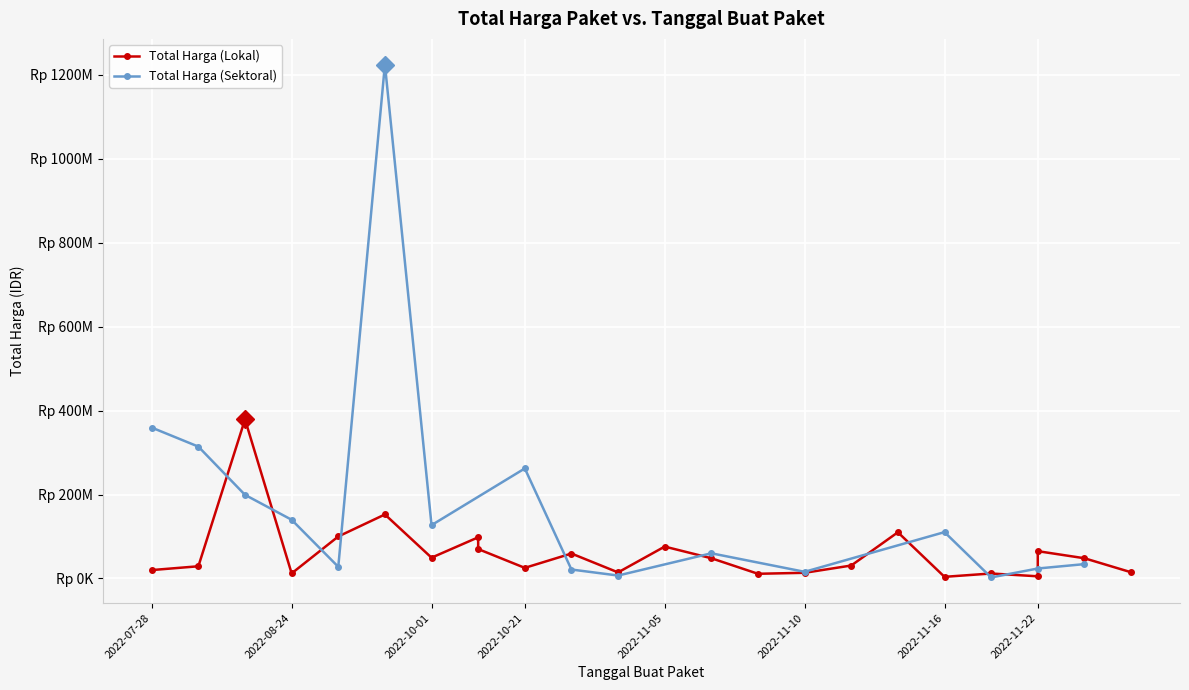

What is the maximum value for Total Harga (Lokal)?

379075000